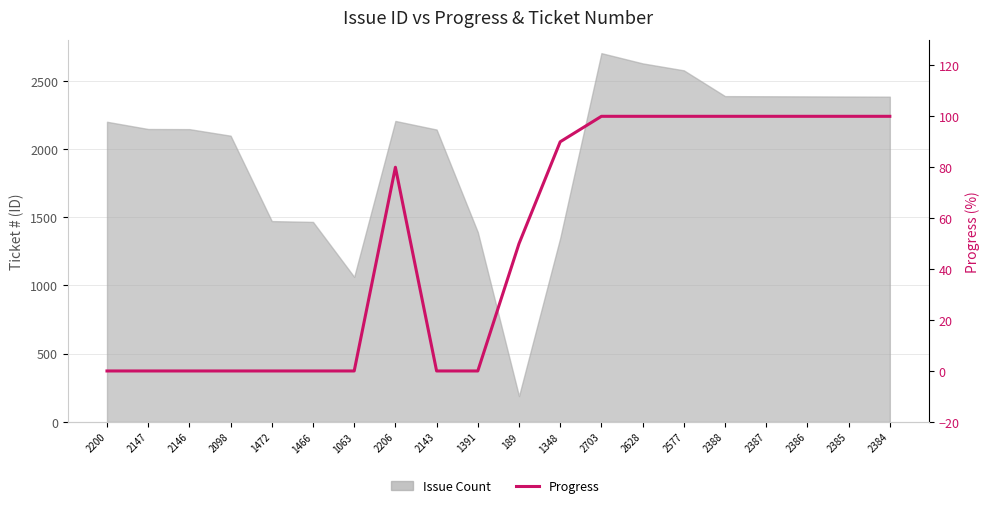

How many interior local peaks (higher than both neighbors) does the data have?

1